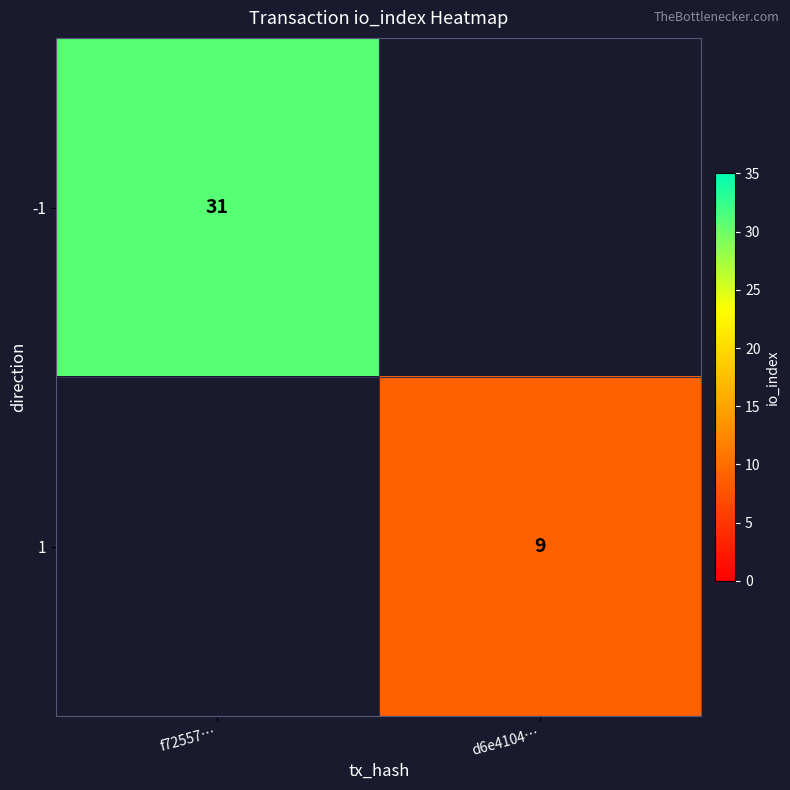

True or false: -1 has a value of 14 at f72557….

False